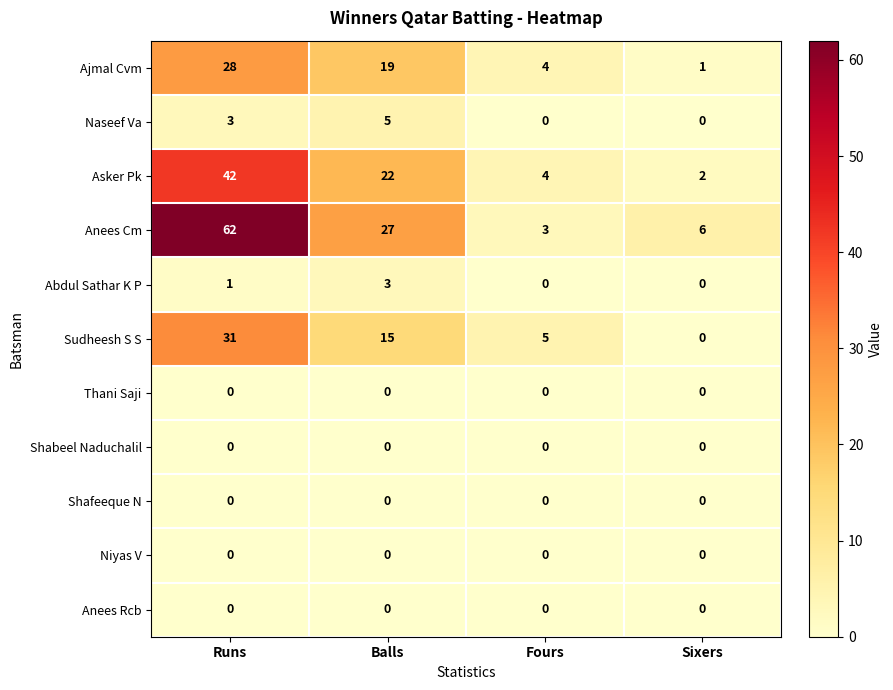

How many distinct data groups are displayed?

11